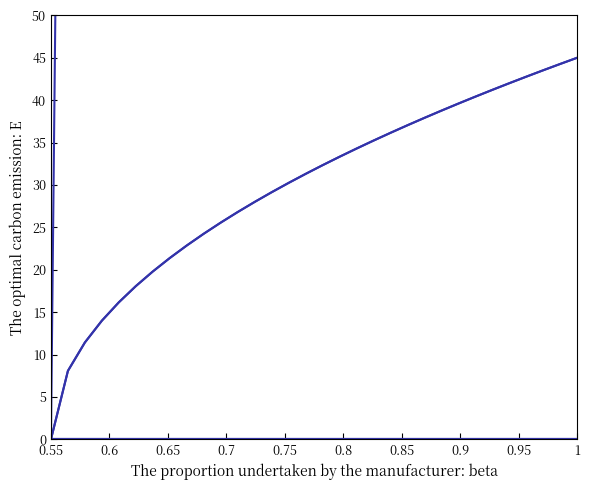

At which label does High Voltage Mask reach its minimum?

0.55